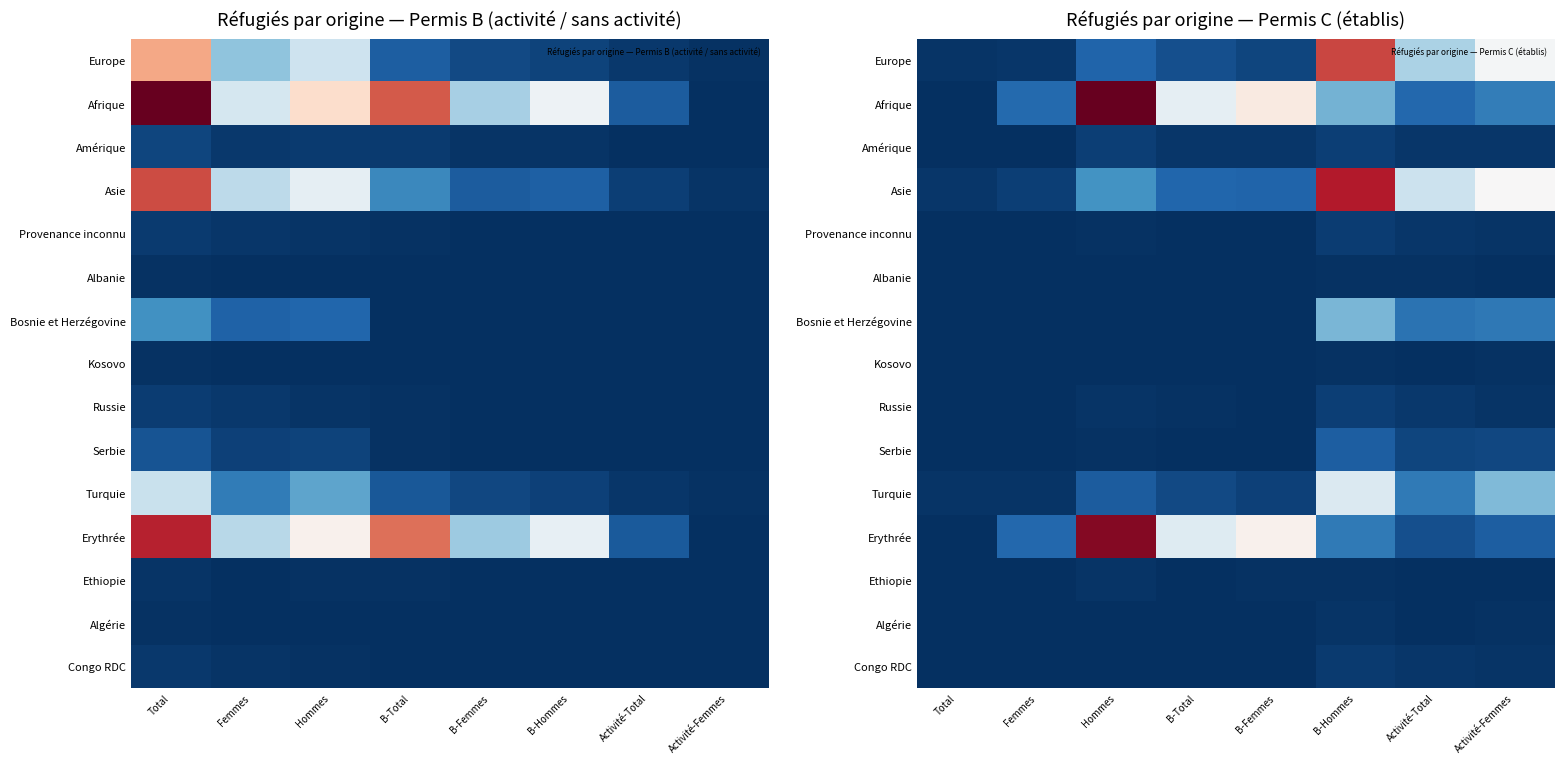

Is the value of Afrique at B-Femmes greater than the value of Kosovo at B-Hommes?

Yes